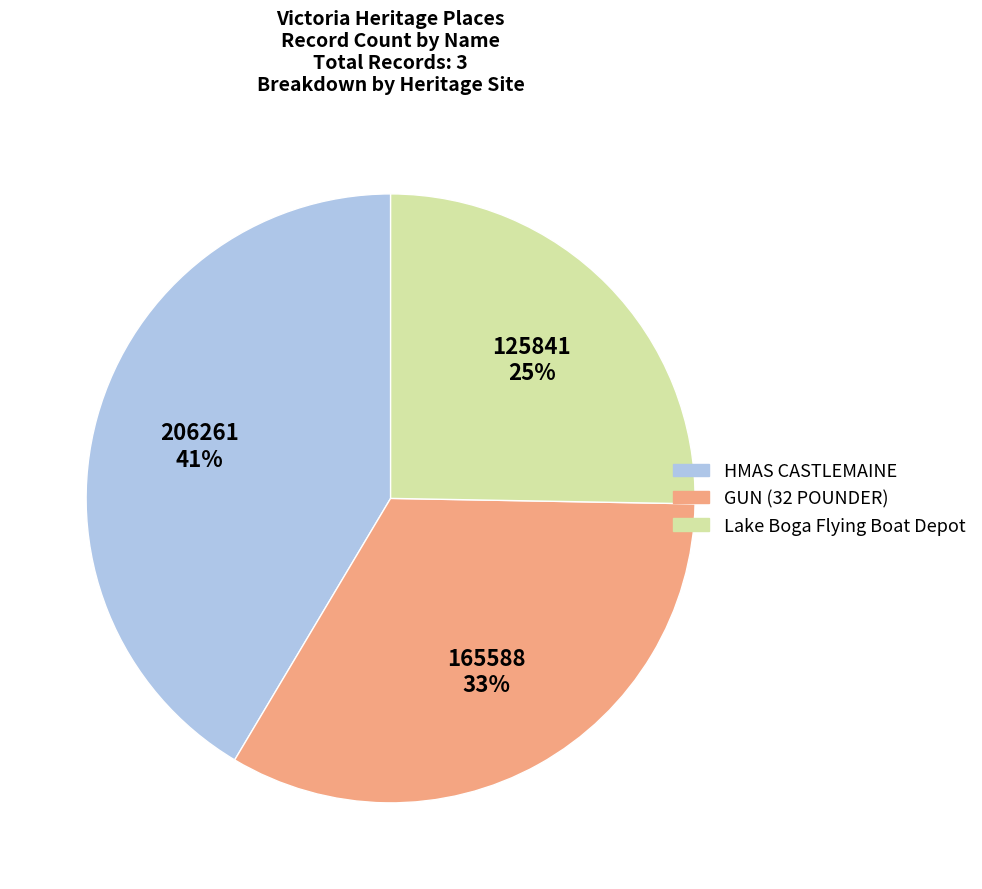

To the nearest percent, what is the difference between the Lake Boga Flying Boat Depot and HMAS CASTLEMAINE slice percentages?

16%